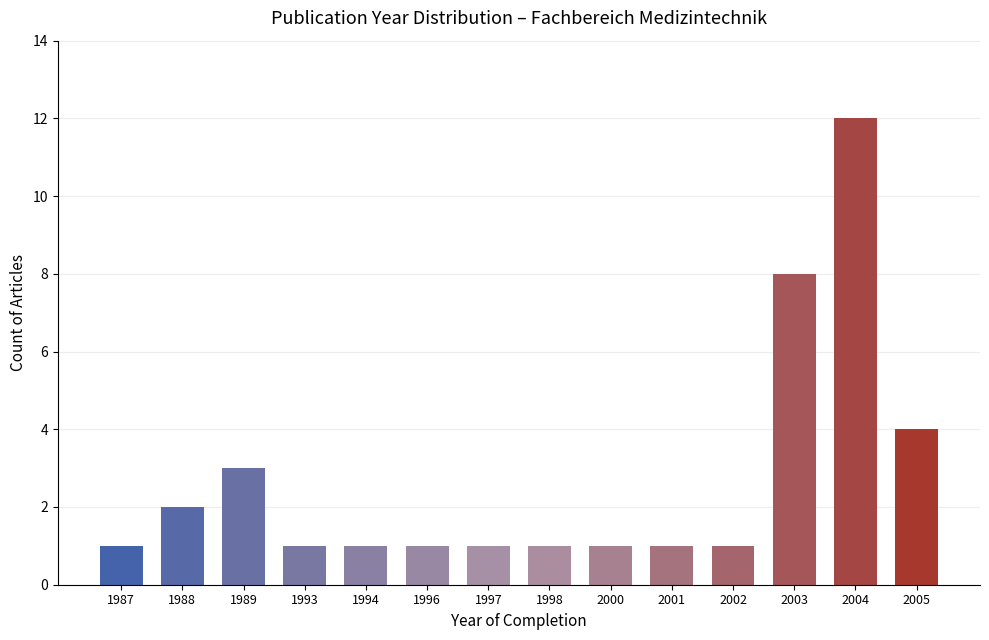

Approximately how many times larger is the value at 1987 compared to 2001?

1.0